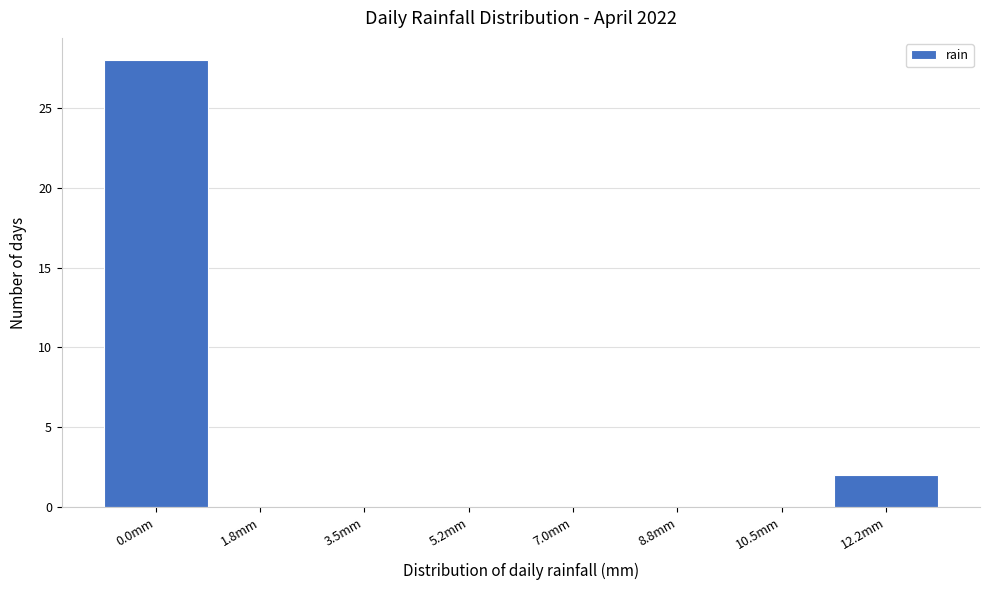

Reading left to right, what are all the values shown in this chart?

0.0mm=28	1.8mm=0	3.5mm=0	5.2mm=0	7.0mm=0	8.8mm=0	10.5mm=0	12.2mm=2